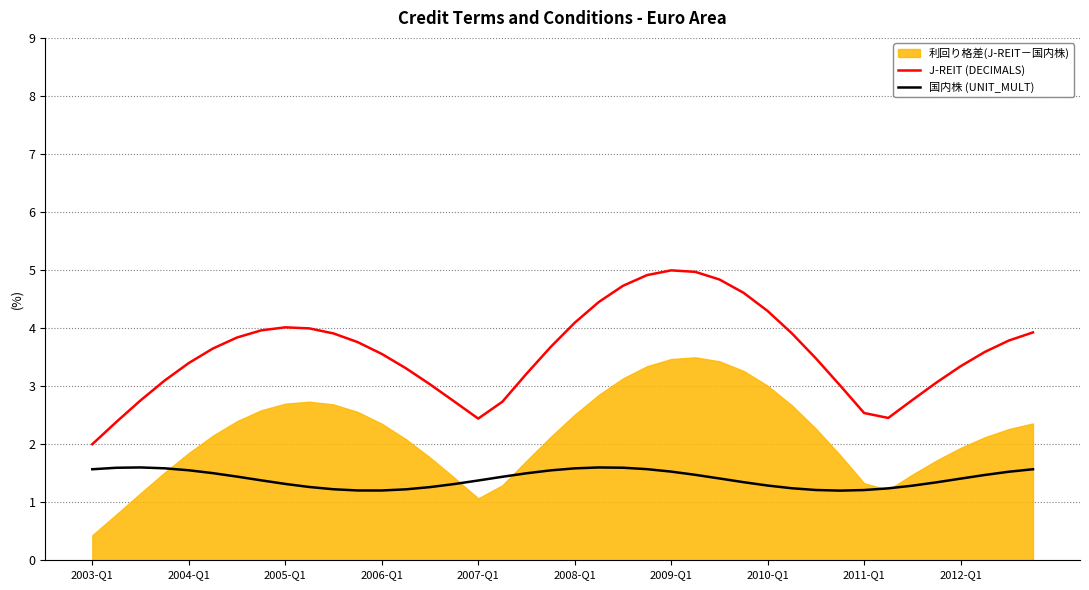

What is the spread (max minus min) of values at 39?

2.4